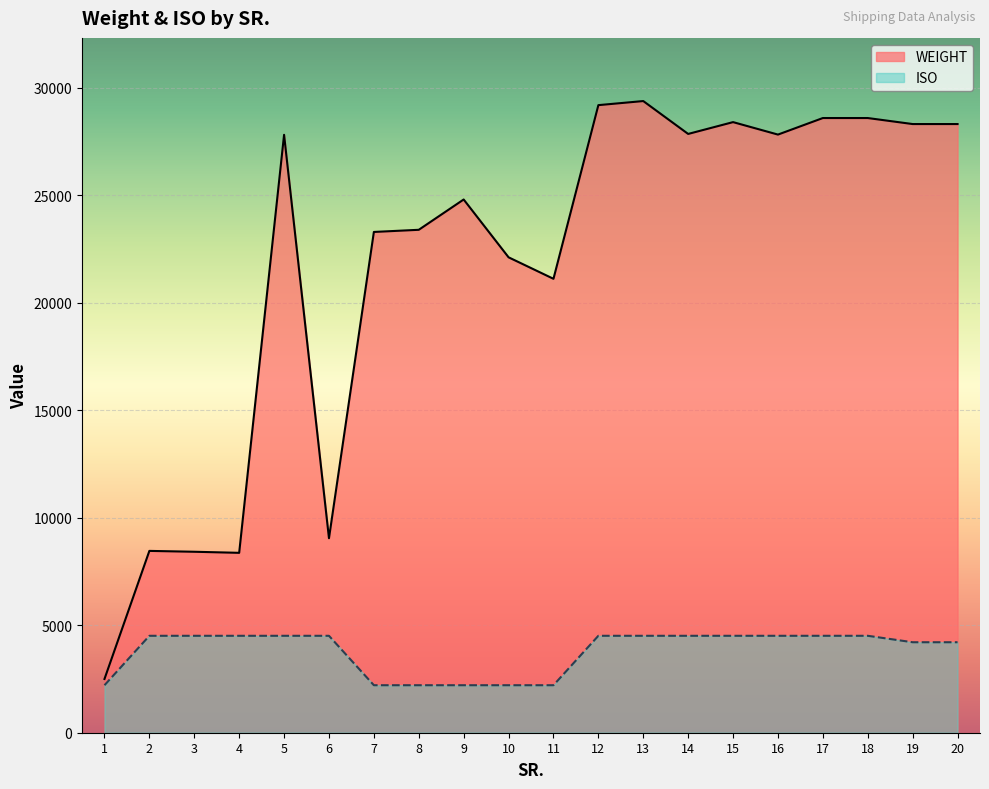

True or false: ISO has more than 2 interior local peaks.

False